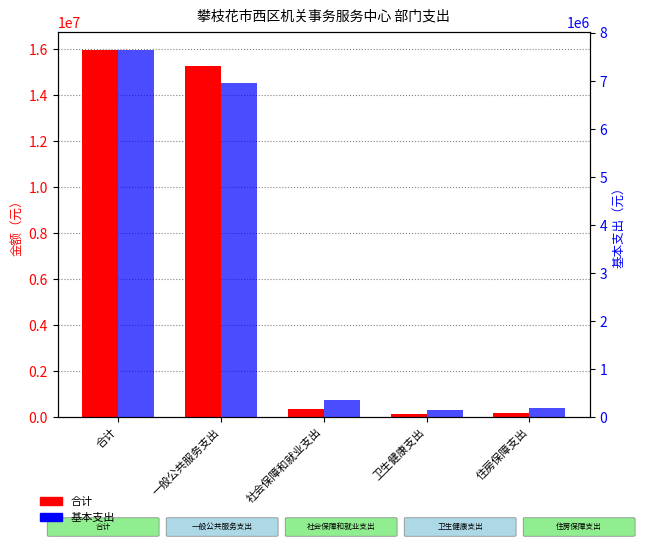

Is it true that 基本支出 equals 352451.2 at 社会保障和就业支出?

True